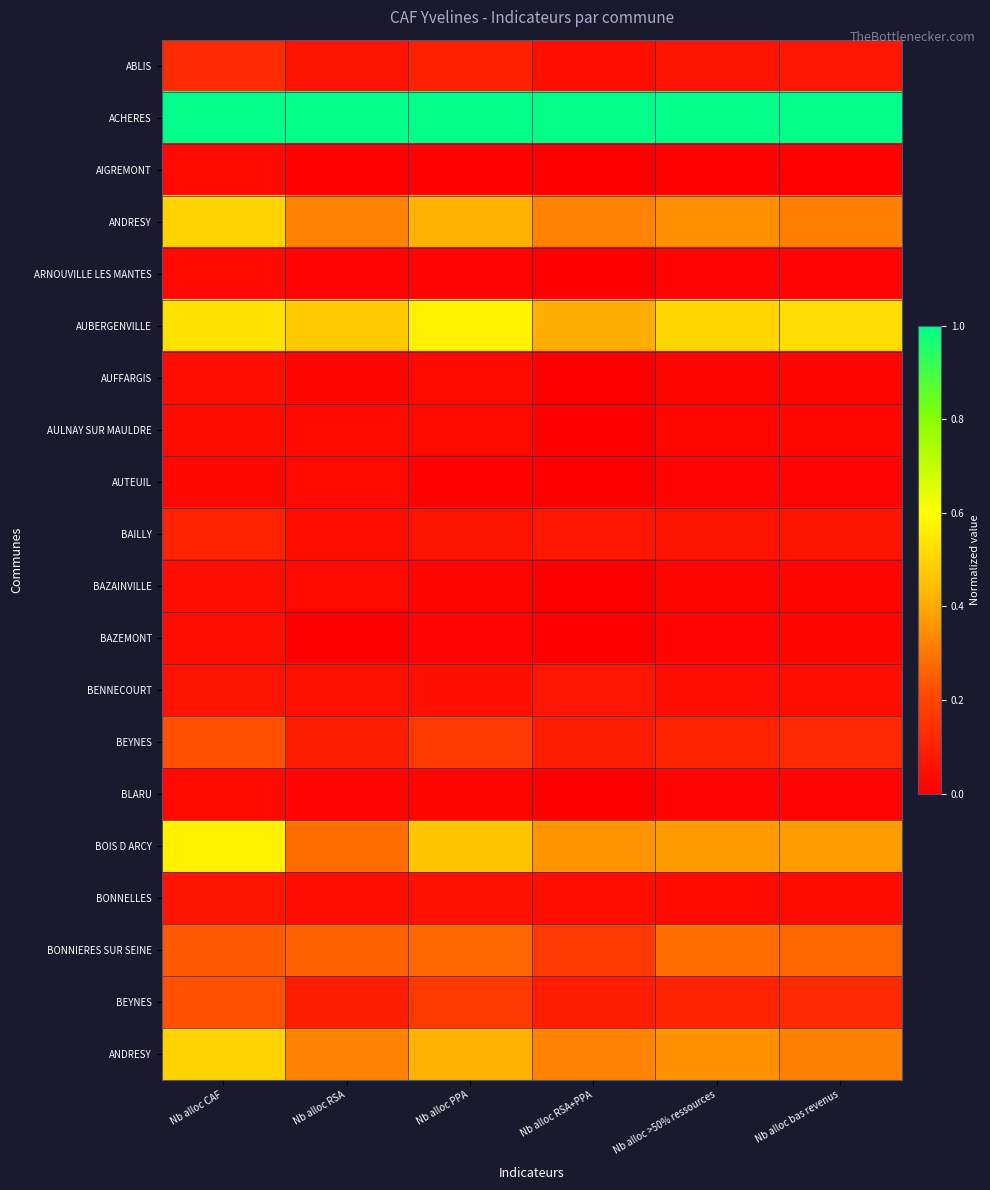

What is the difference between the highest and lowest values at Nb alloc RSA?

1.0